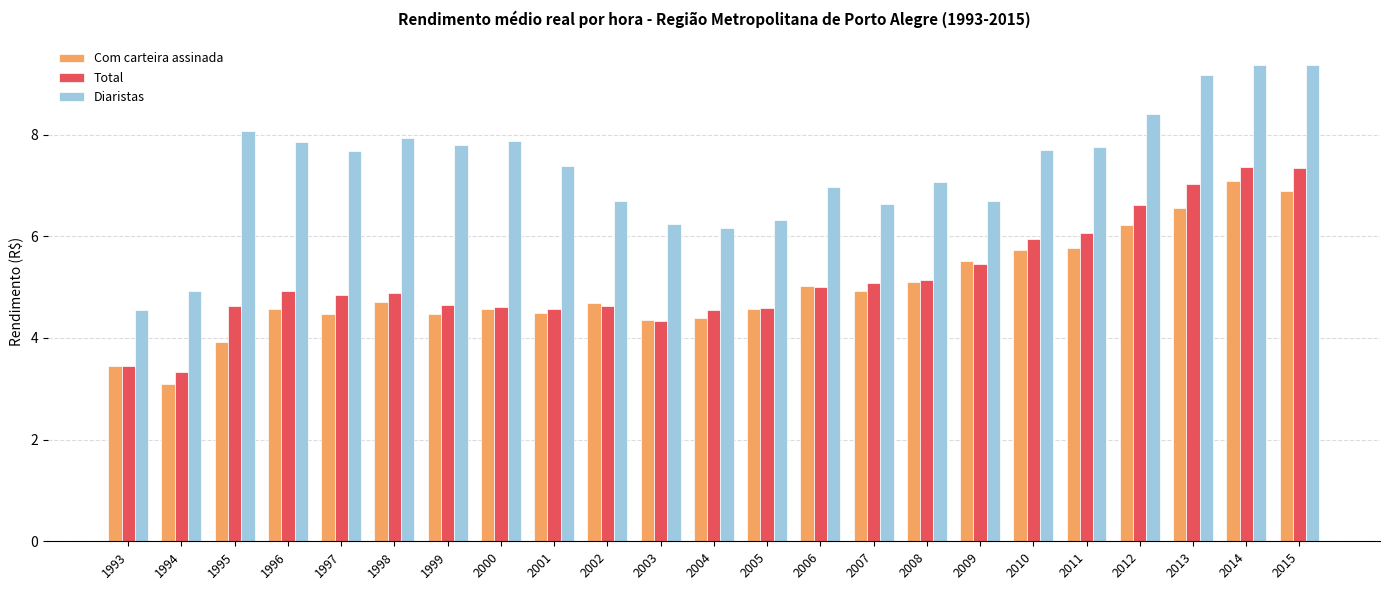

Does the chart contain any negative values?

No